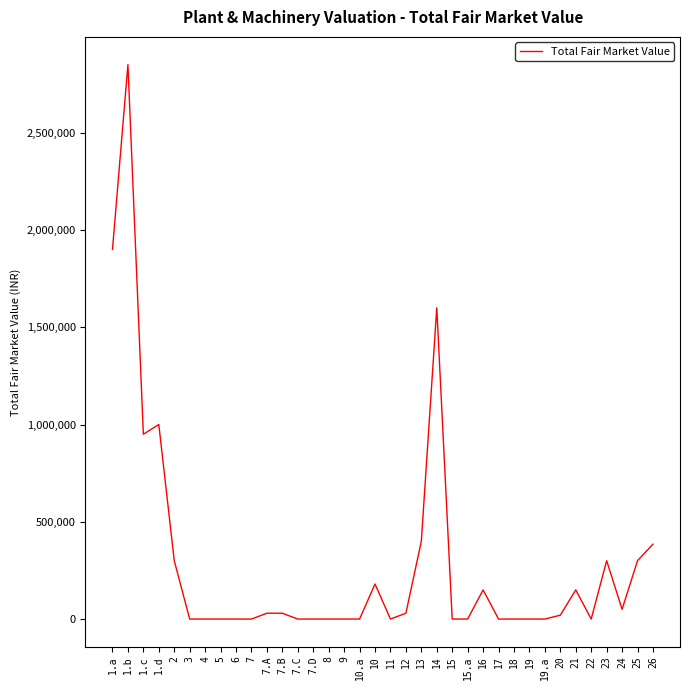

What is the difference between the values at 7.B and 7.C?

30000